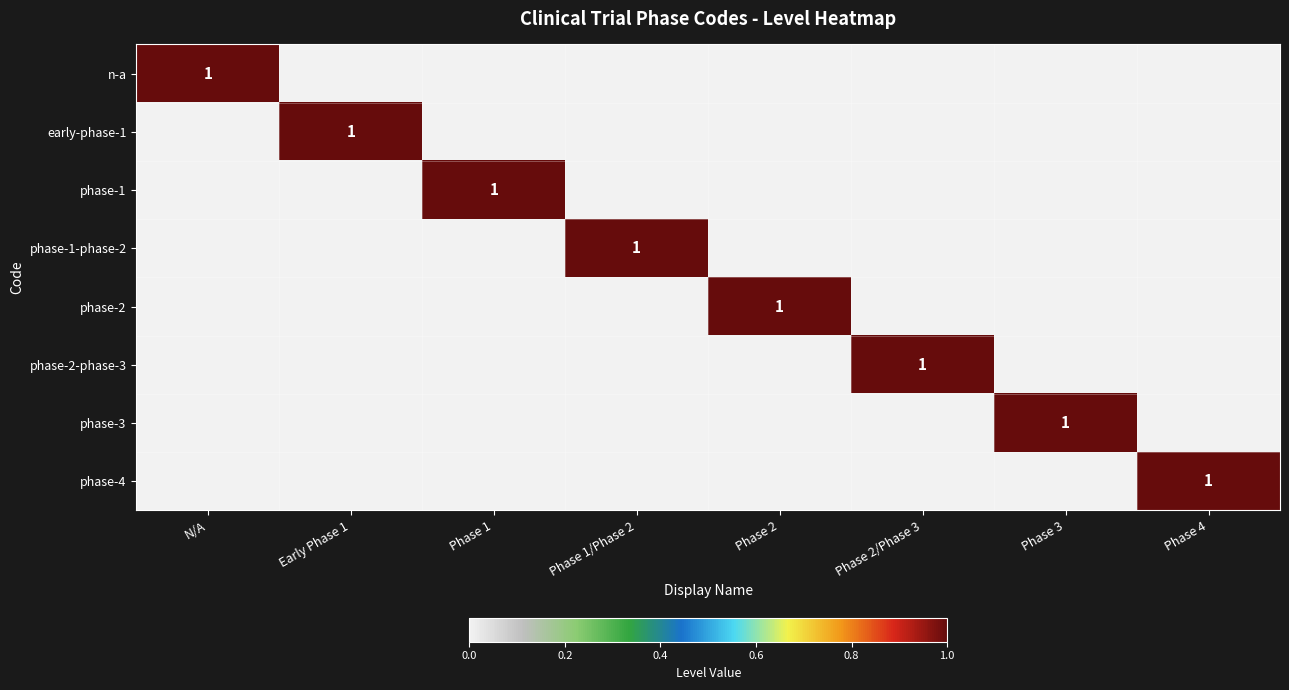

True or false: phase-2 has a value of 1 at Phase 2.

True